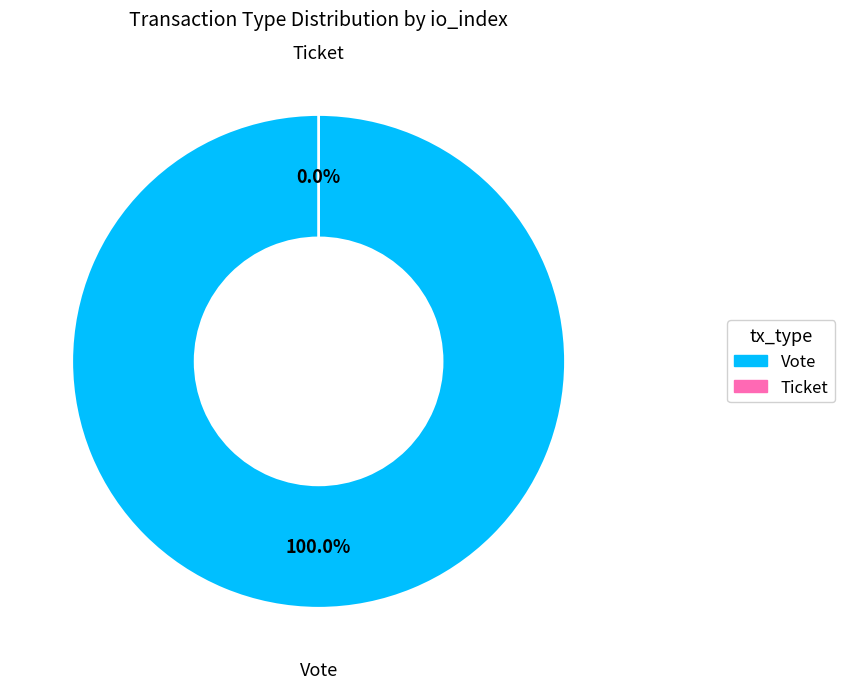

To the nearest percent, what is the difference between the largest and smallest slice percentages?

100%